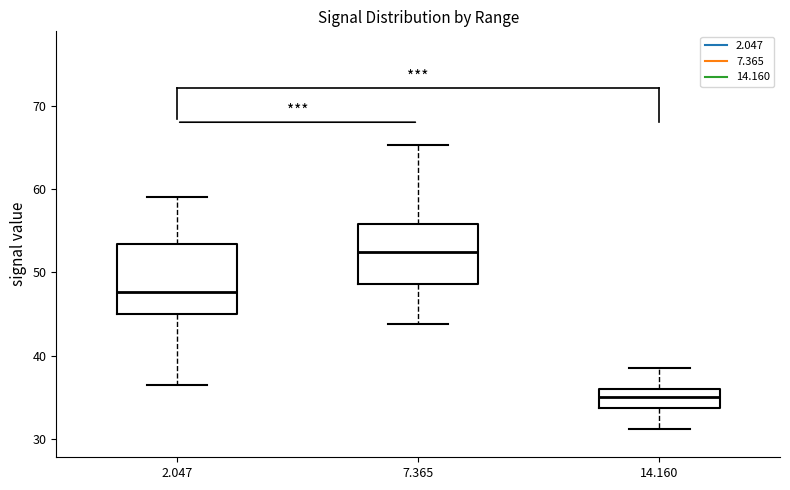

Comparing the boxes themselves (not the whiskers), which one is the tallest?

2.047